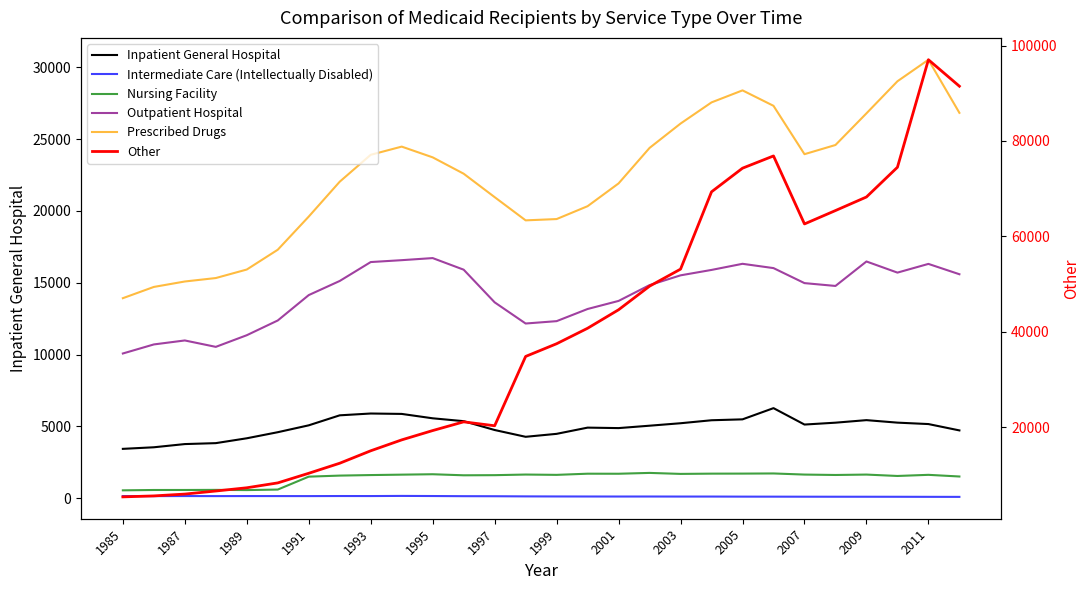

Between 17 and 21, which is larger?

21